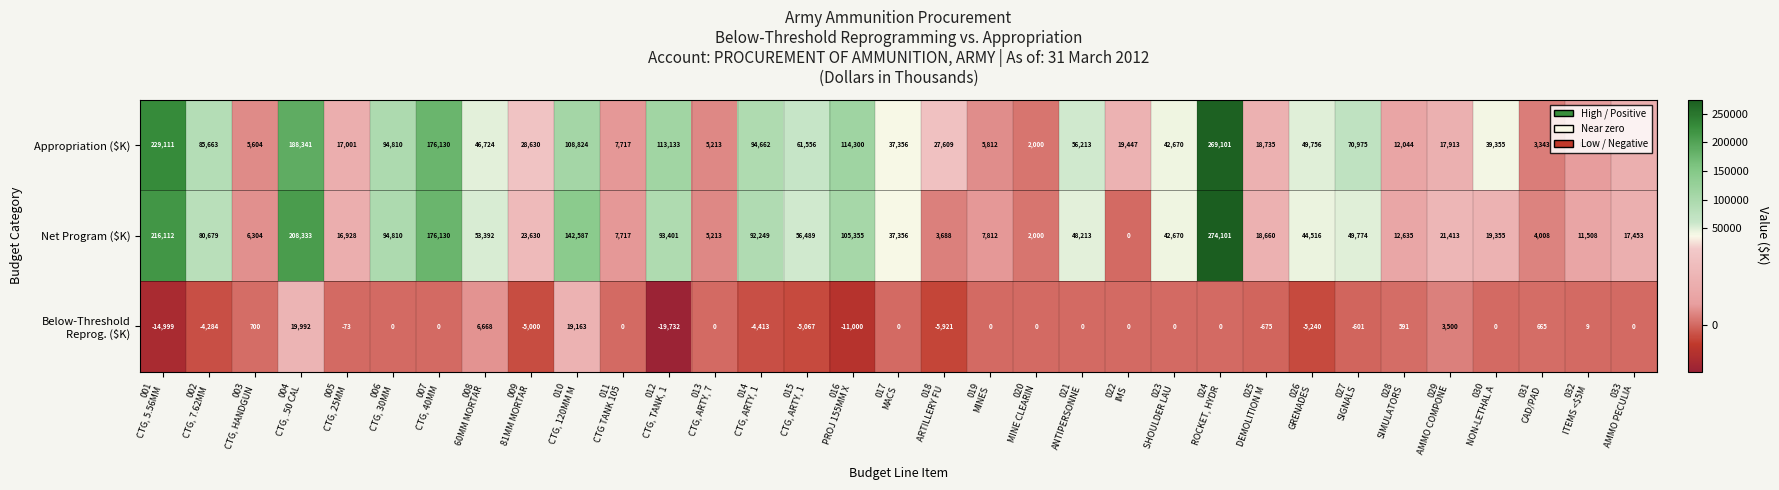

How many data points does each series have?

33